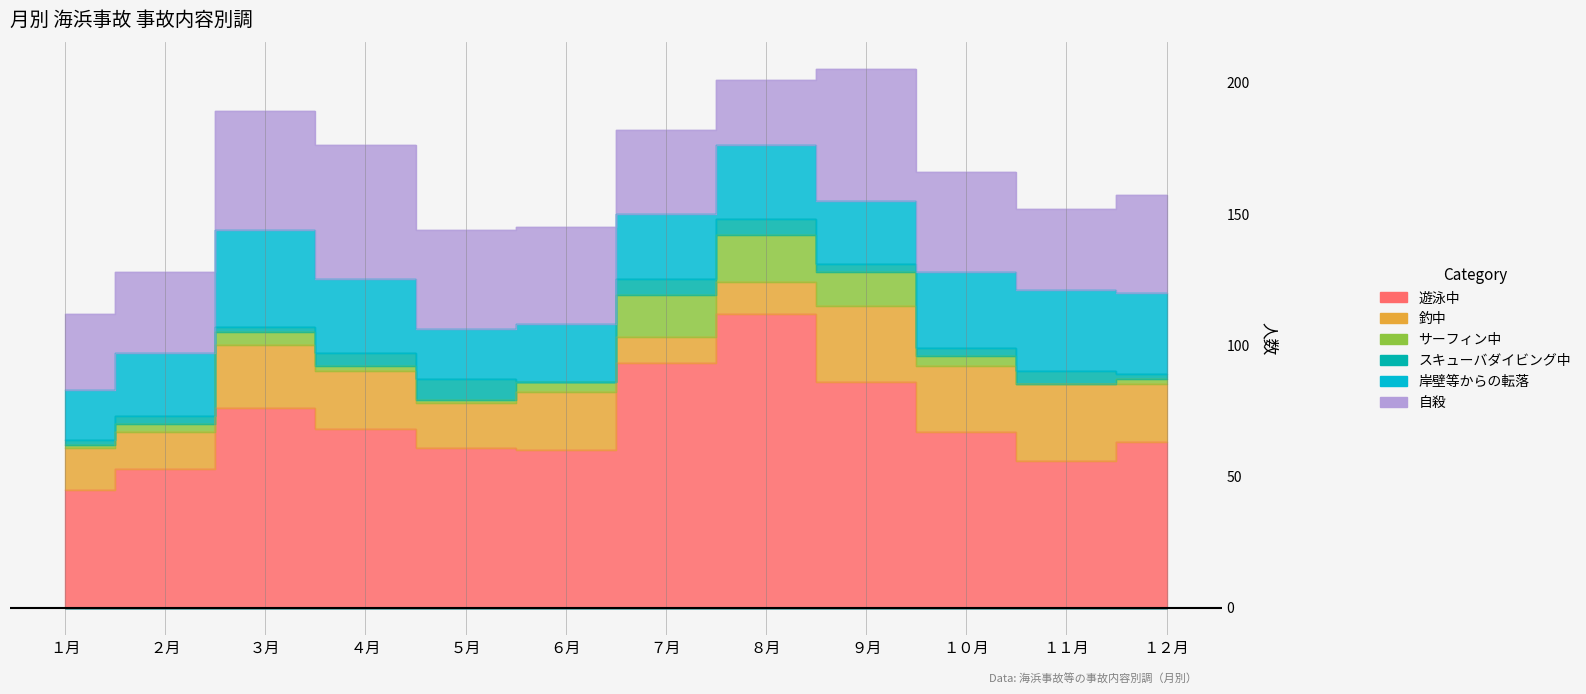

At which label is 岸壁等からの転落 closest to 28?

４月